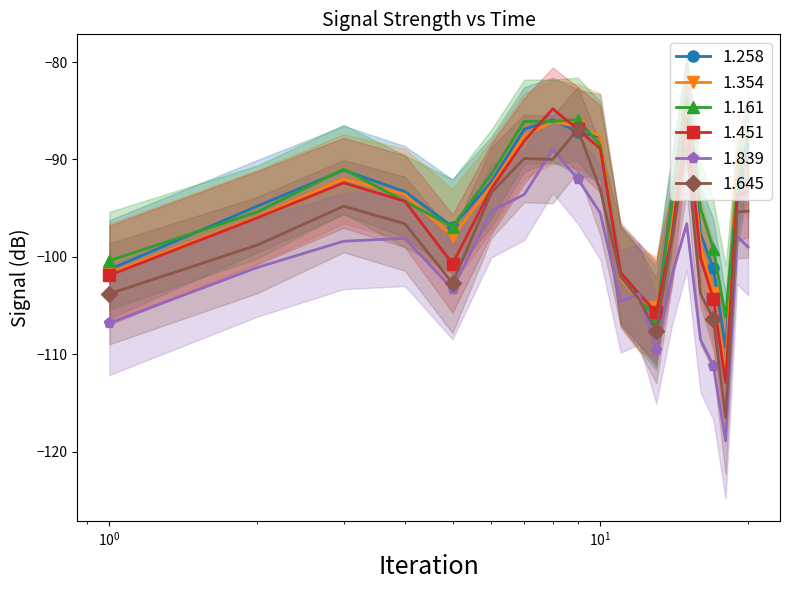

What is the value of the 1.161 point at the 12th from the left?

-104.3